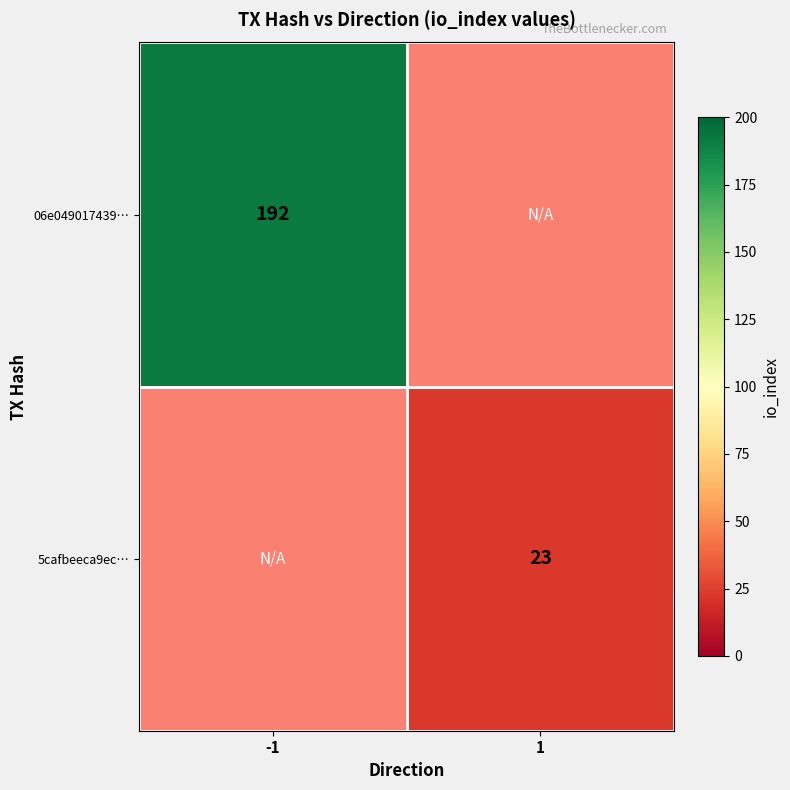

True or false: 5cafbeeca9ec… has a value of 23 at 1.

True